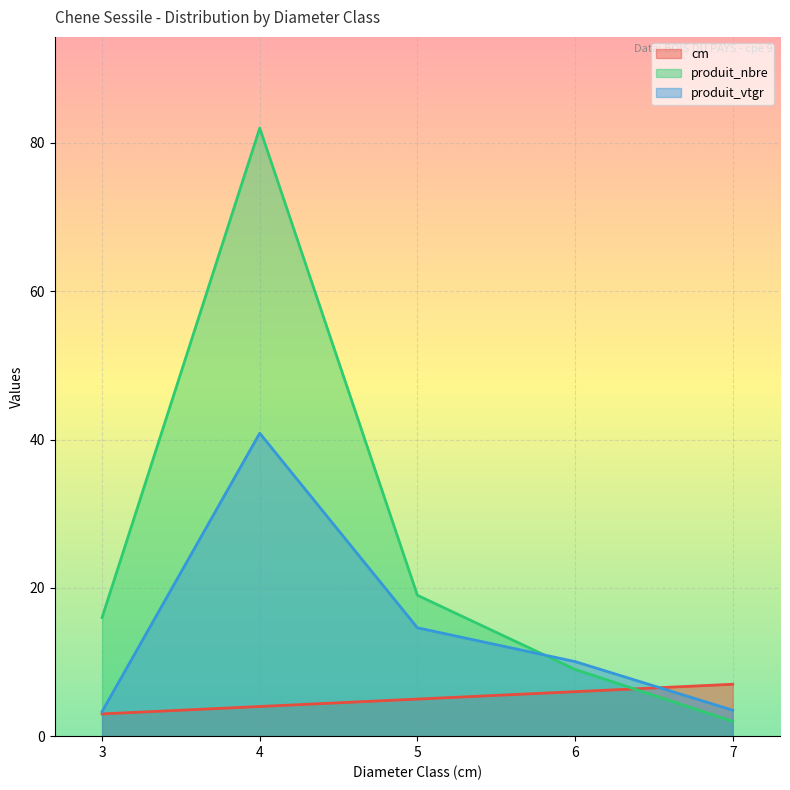

What is the total value across all series at 3?

22.3